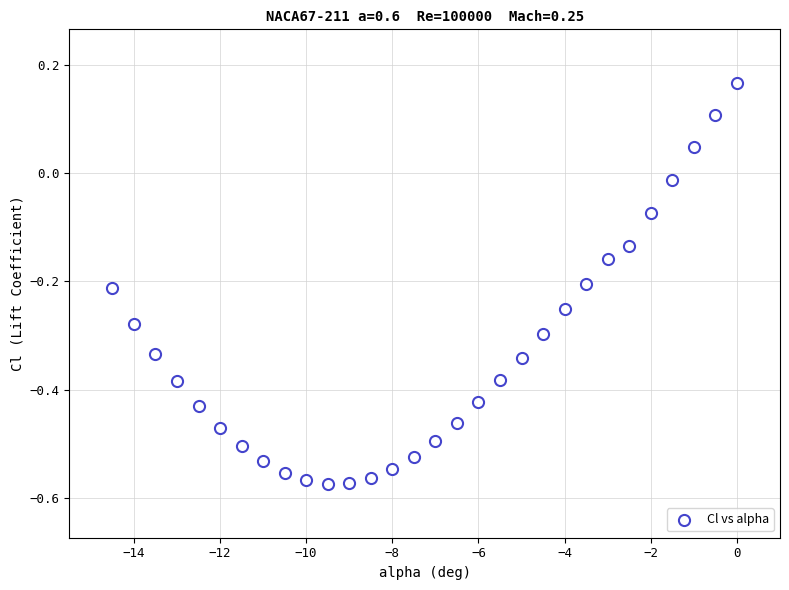

What is the range of Y values (max minus min)?

0.7